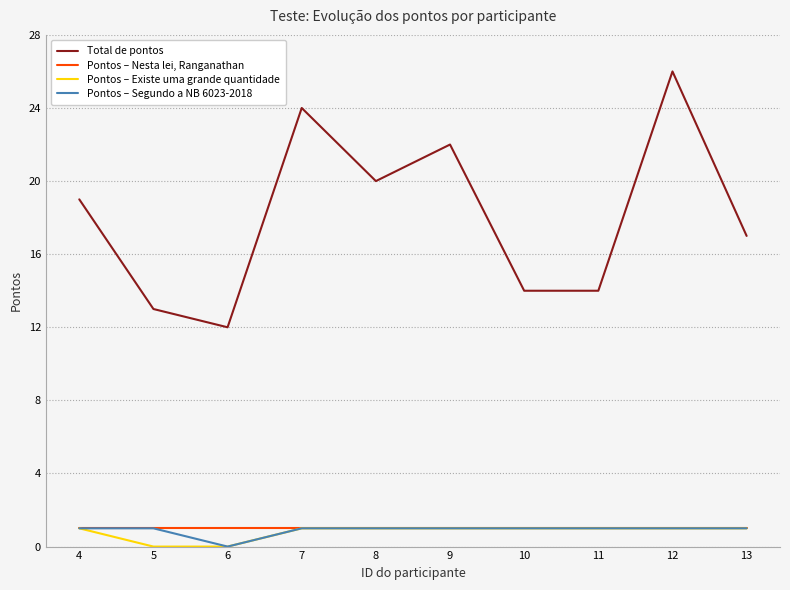

What is the greatest value displayed?

26